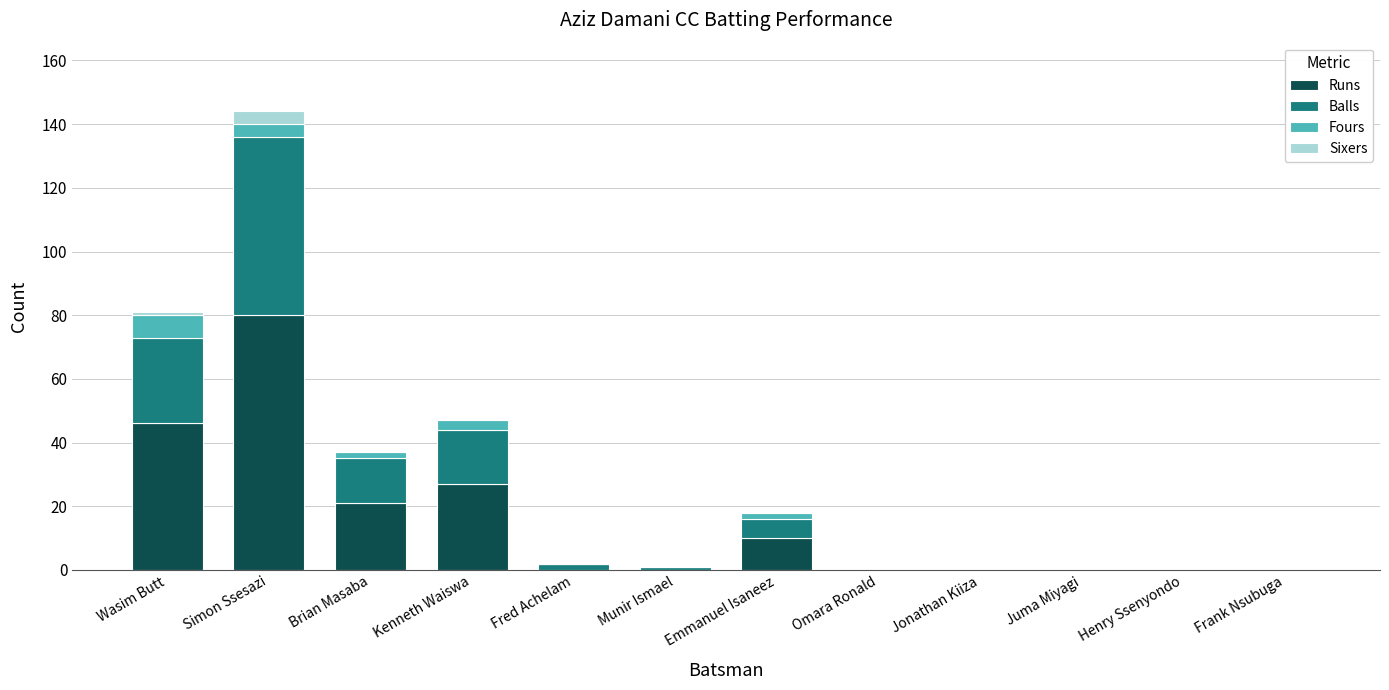

At which label is Runs closest to 40?

Wasim Butt